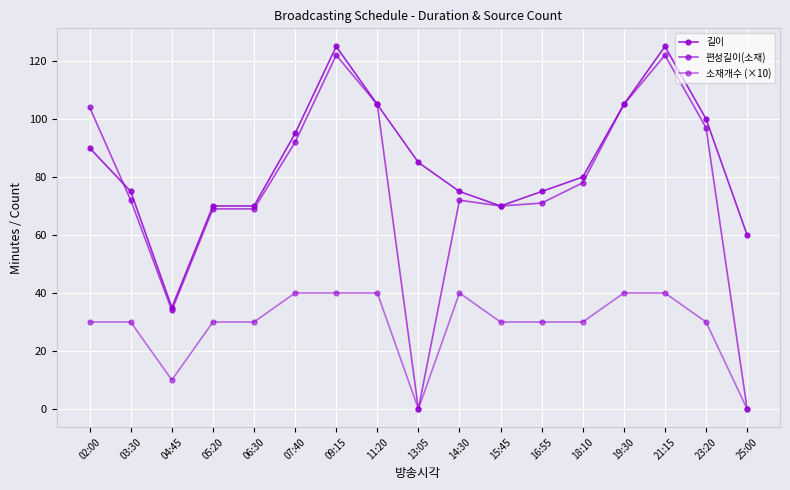

Rank the series by their average value, from highest to lowest.

길이, 편성길이(소재), 소재개수 (×10)